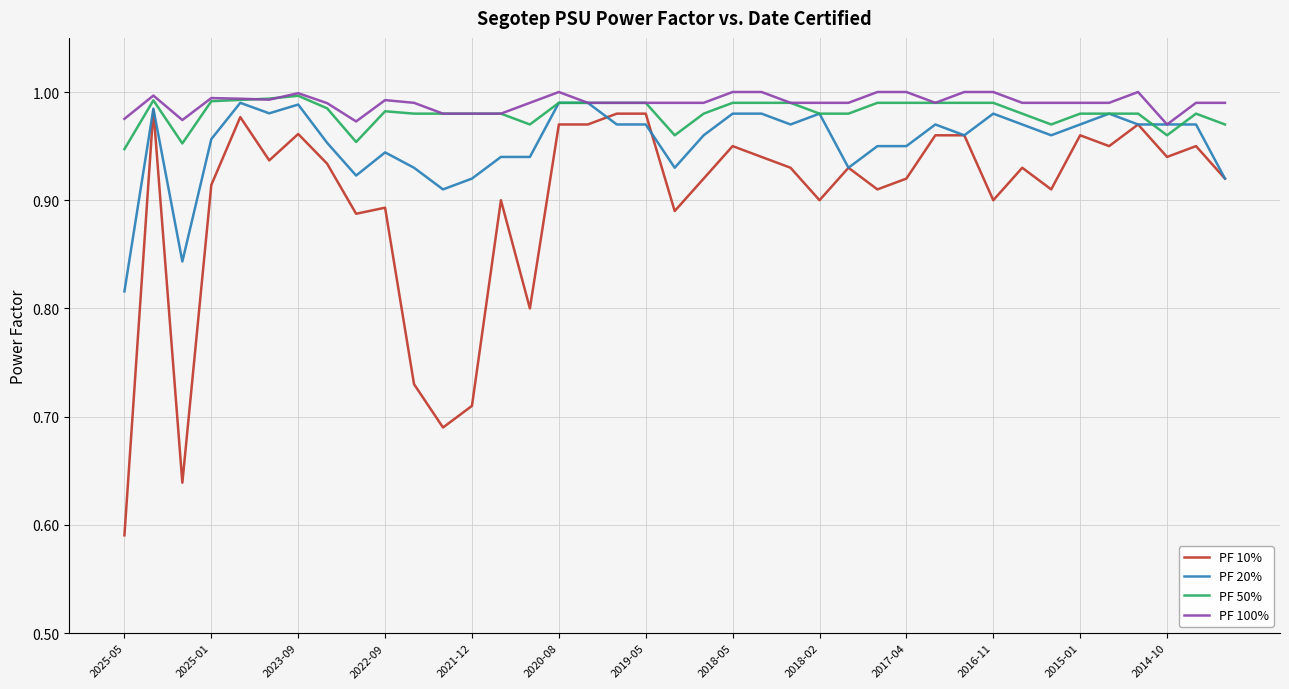

What is the sum of all PF 20% values?

37.2